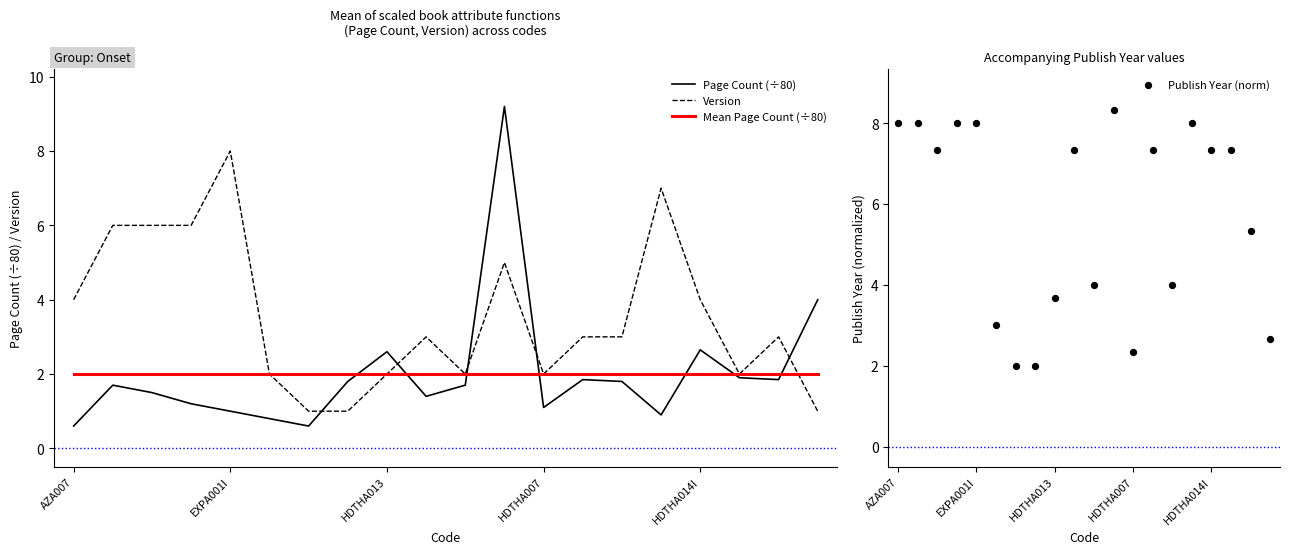

At which category is the sum across all series the highest?

11